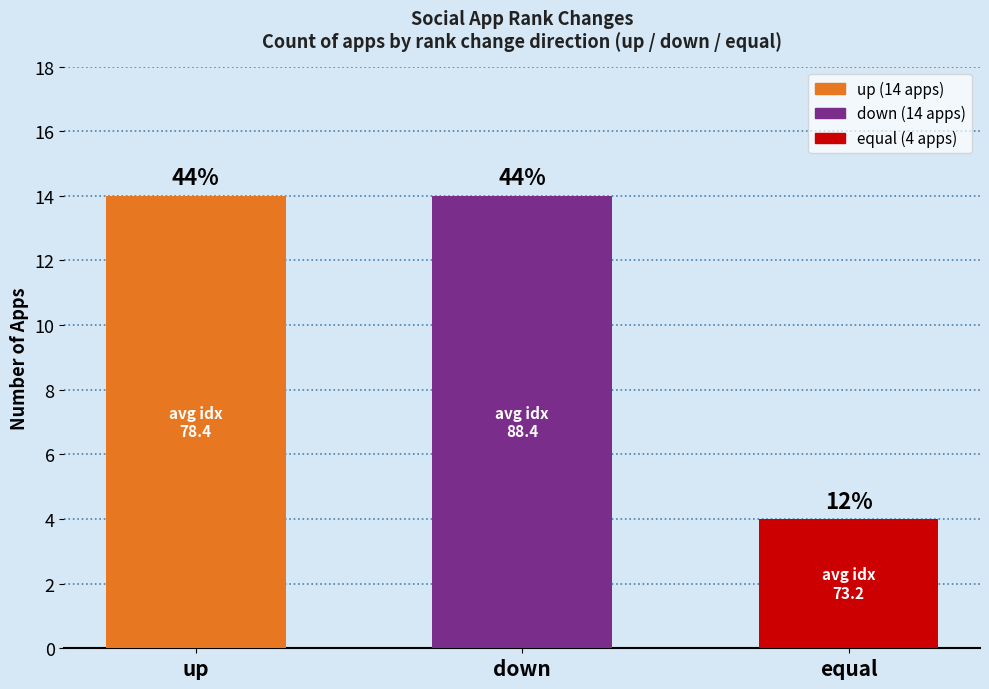

True or false: the data shows 2 at equal.

False